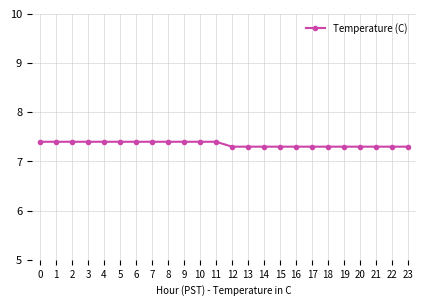

What is the value of the 13th point from the left?

7.3